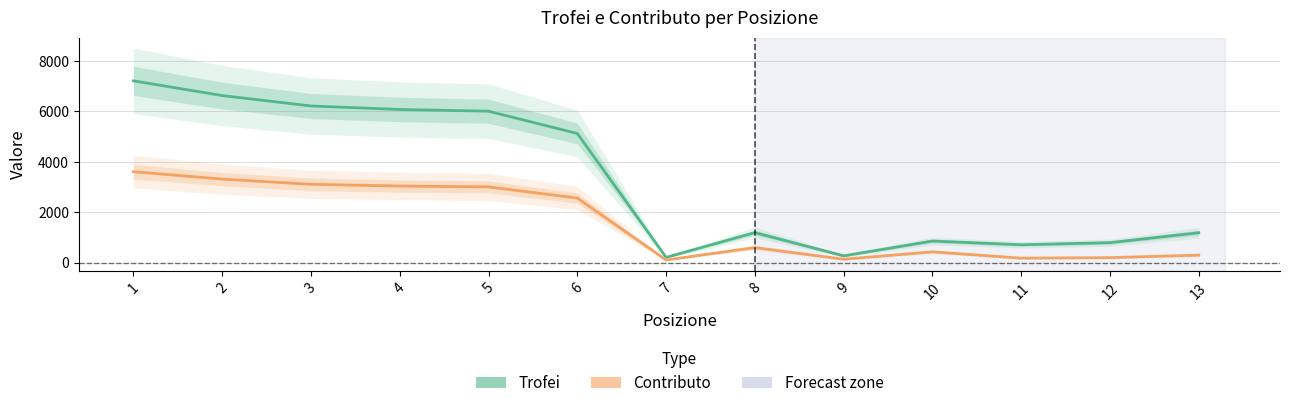

The Trofei series shows 1373 at 5. True or false?

False